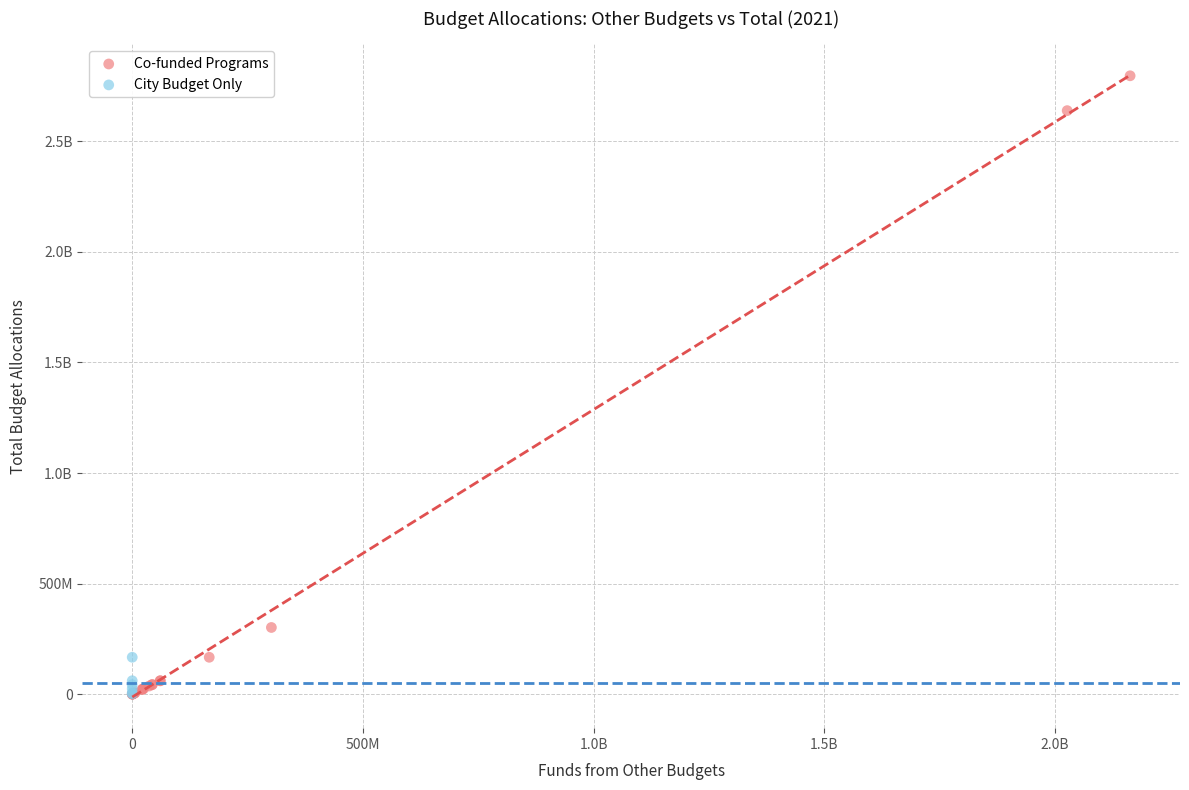

What are all the series names shown in the legend?

Co-funded Programs, City Budget Only